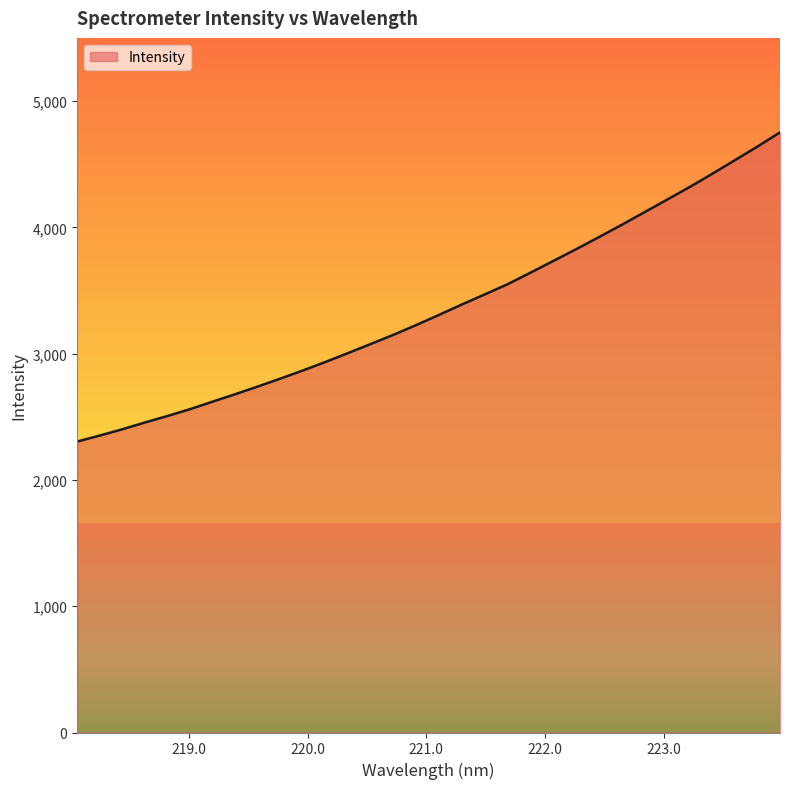

What is the minimum value shown in the chart?

2303.7